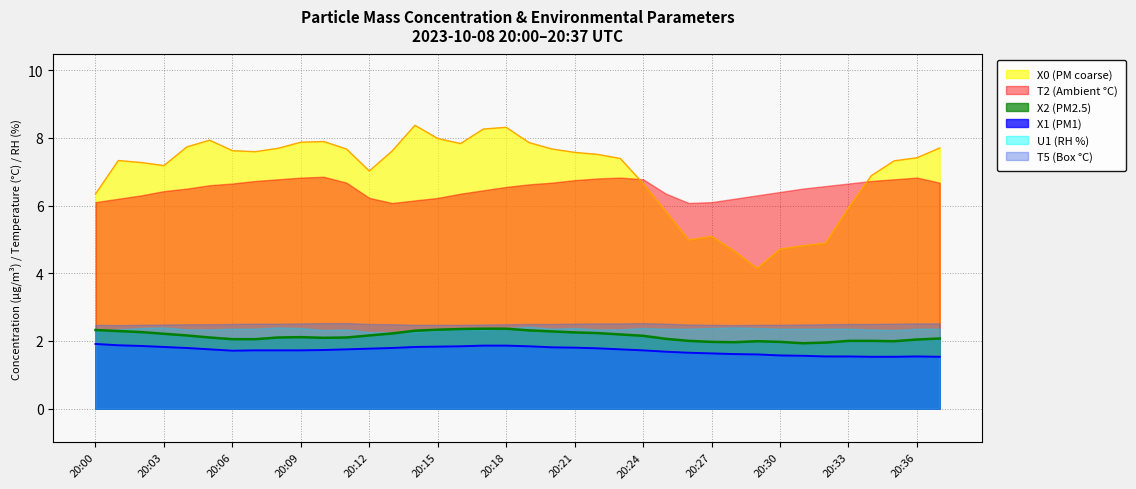

Where is X1 (PM1) nearest to the value 1?

20:34